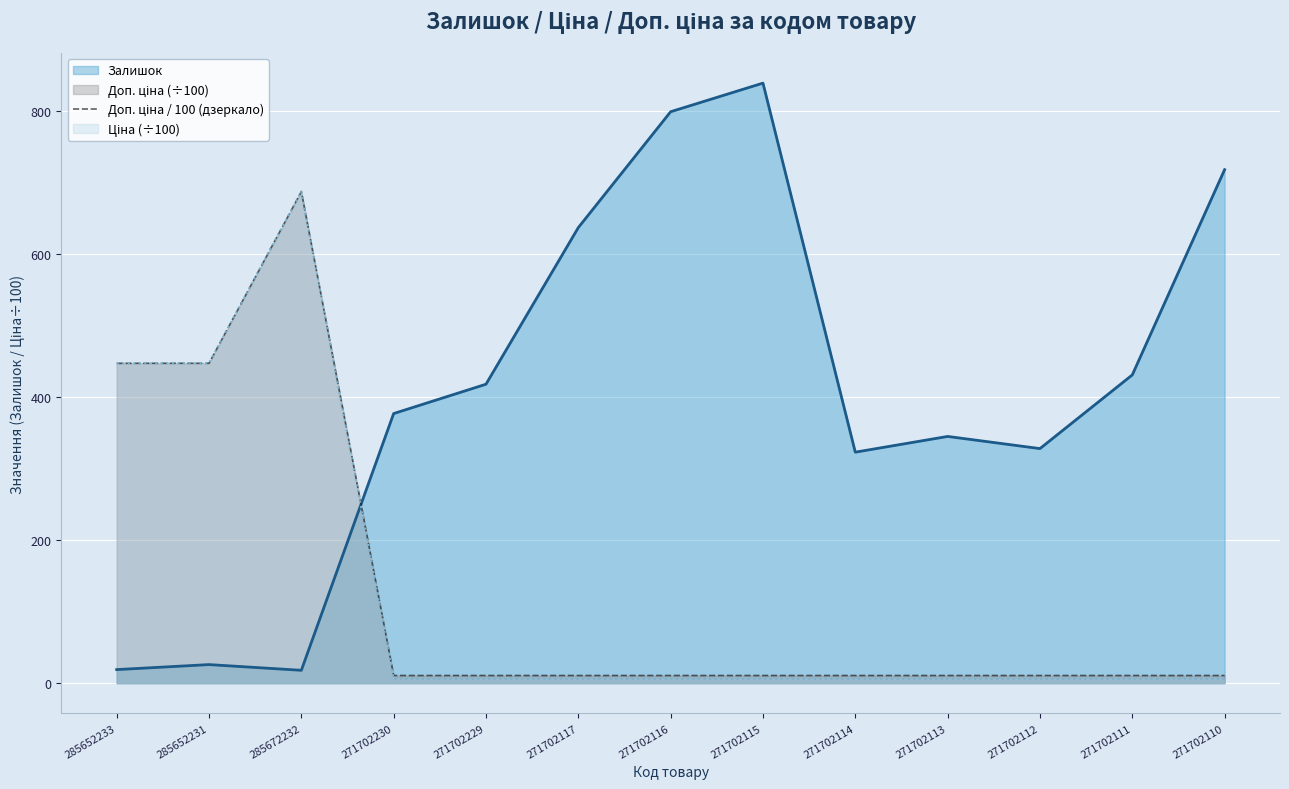

True or false: Залишок has a value of 718.0 at 271702110.

True